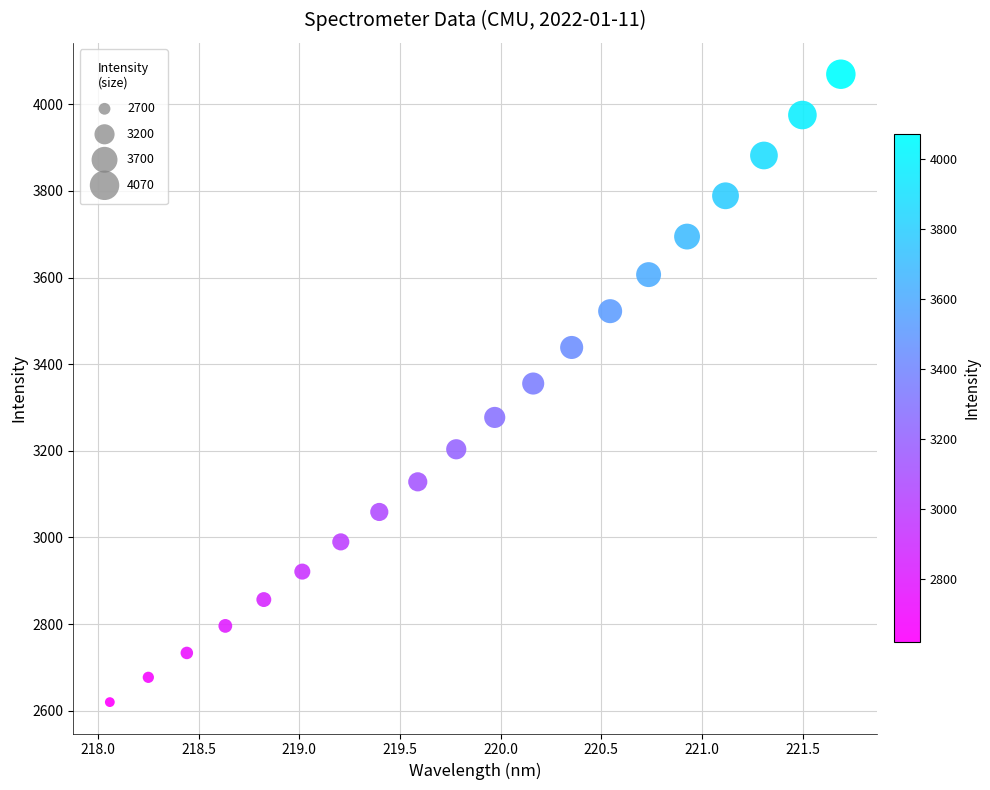

What is the range of X values (max minus min)?

3.6